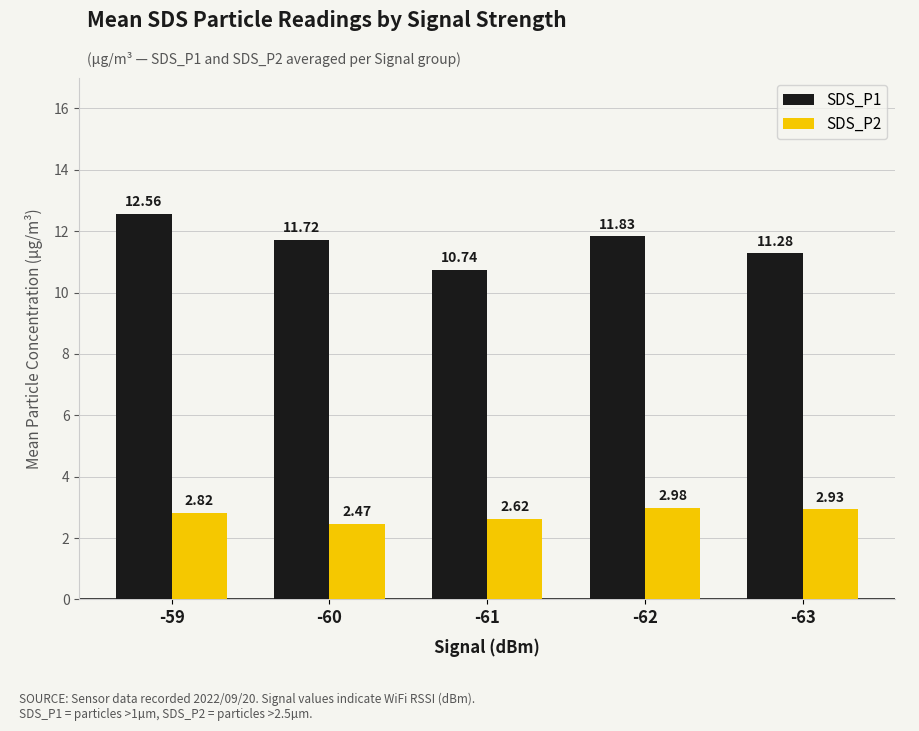

How many groups of bars are there?

5